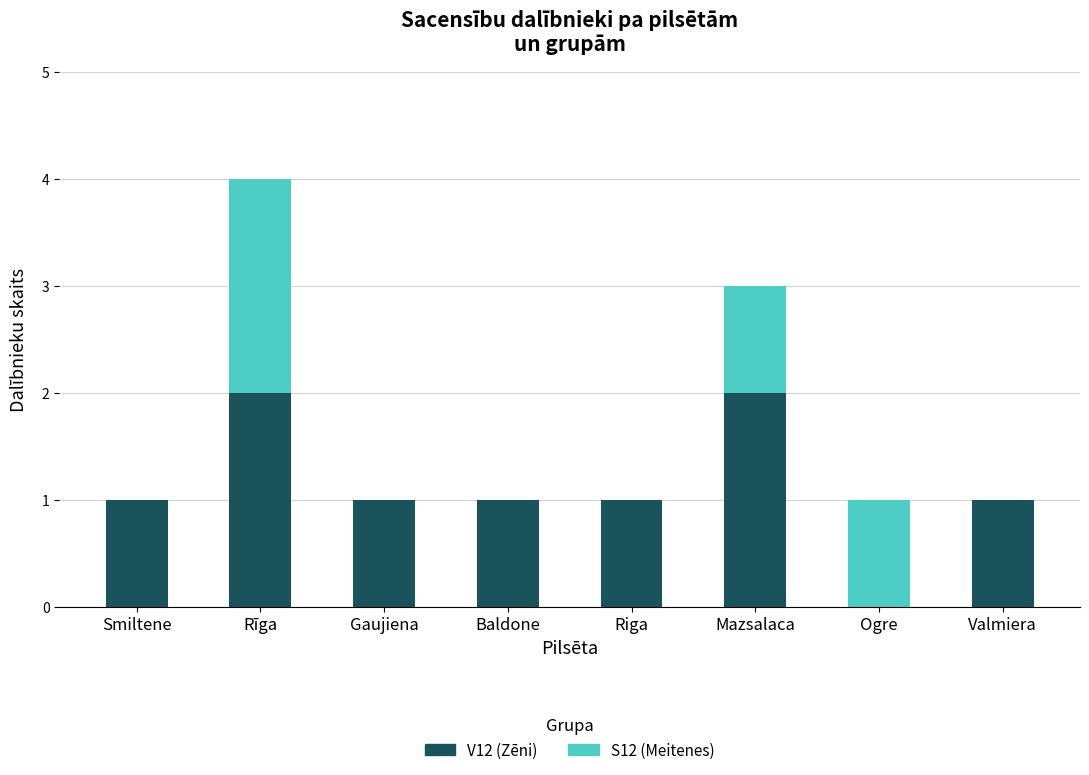

At which category is the sum across all series the highest?

Rīga